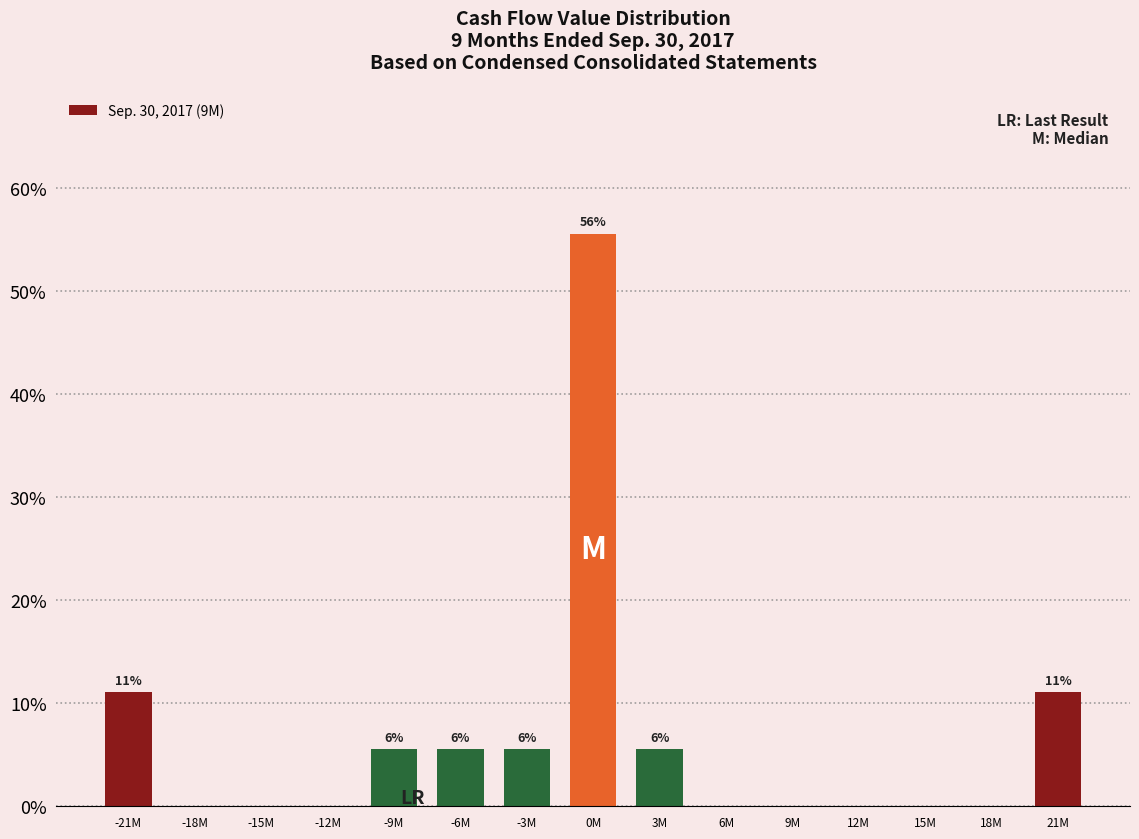

Reading left to right, transcribe all the data shown in this chart.

-21M=11.1	-18M=0.0	-15M=0.0	-12M=0.0	-9M=5.6	-6M=5.6	-3M=5.6	0M=55.6	3M=5.6	6M=0.0	9M=0.0	12M=0.0	15M=0.0	18M=0.0	21M=11.1